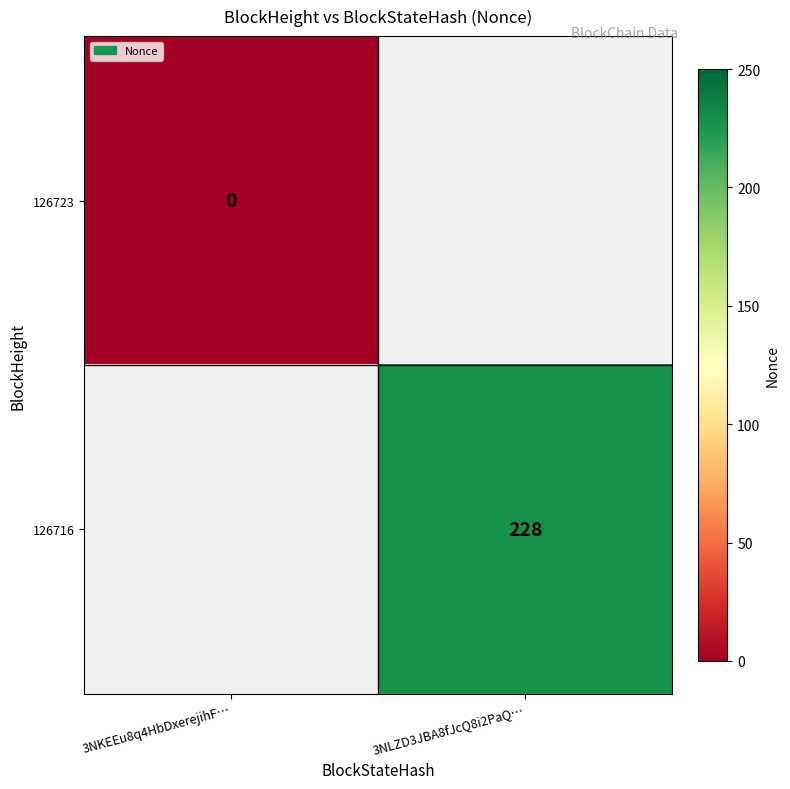

Is the value of 126723 at 3NKEEu8q4HbDxerejihF… greater than the value of 126716 at 3NLZD3JBA8fJcQ8i2PaQ…?

No